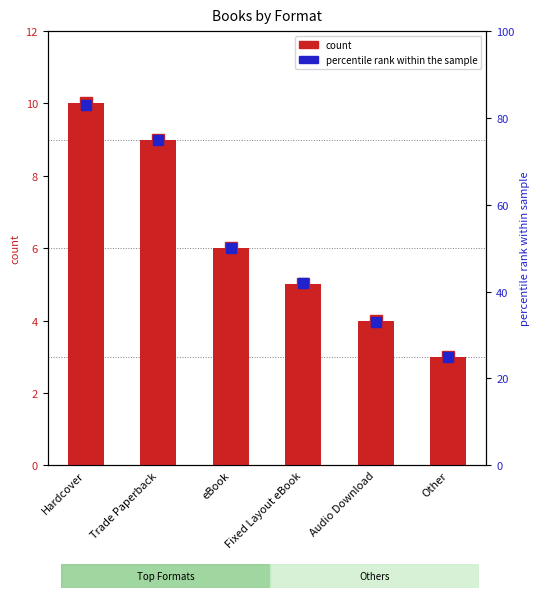

What is the minimum value shown in the chart?

3